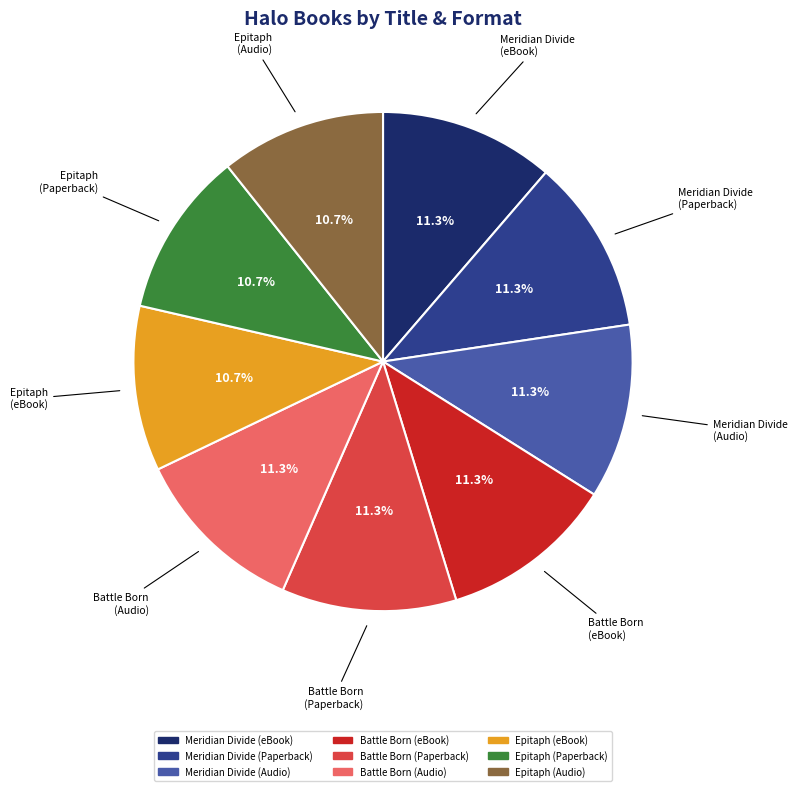

To the nearest percent, what is the difference between the largest and smallest slice percentages?

1%